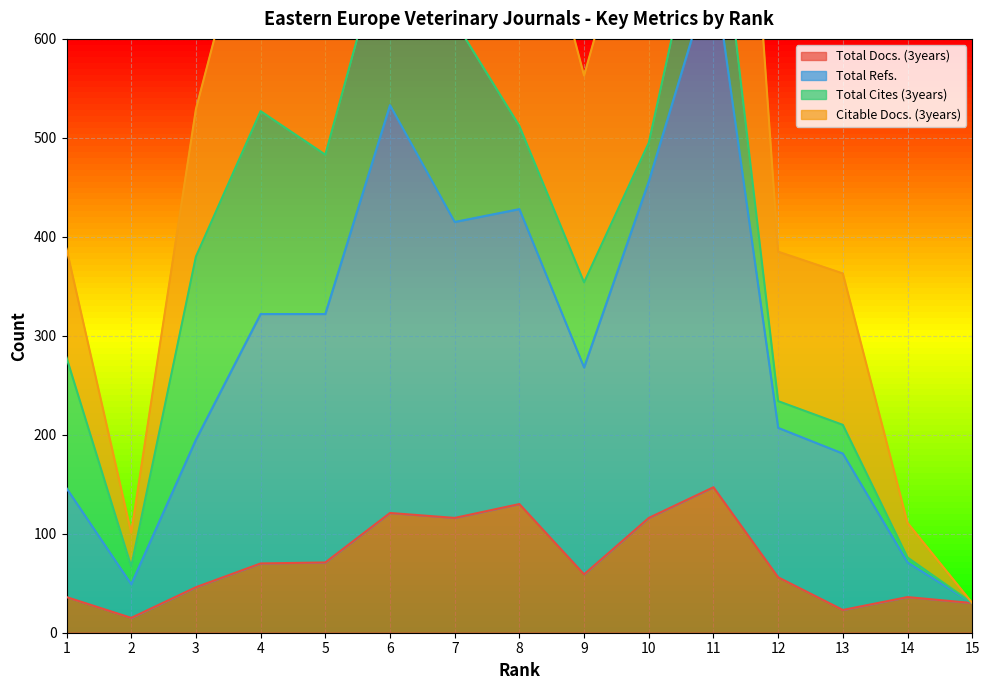

True or false: Total Refs. and Total Docs. (3years) intersect in this chart.

False